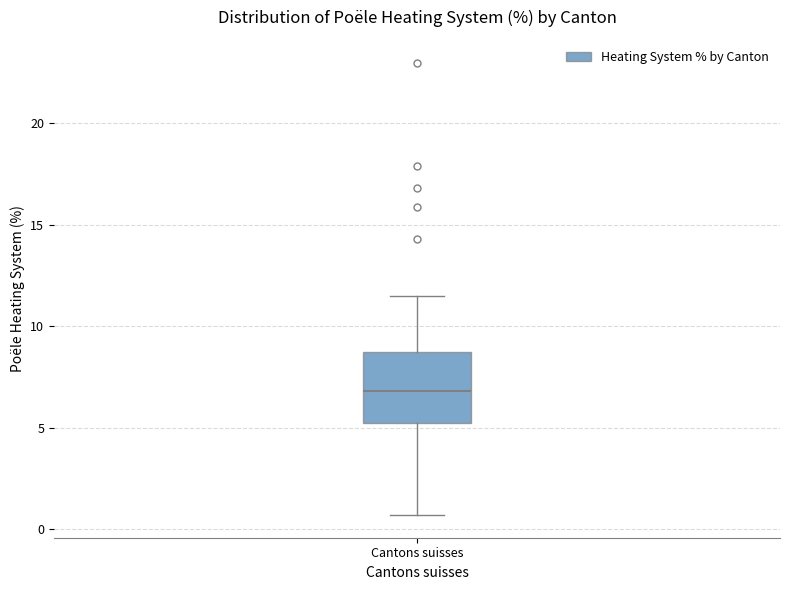

Transcribe this box plot: give where the median line is, the range the box spans, and where the two whiskers end, as read against the y-axis. The values are not printed on the chart, so give them approximately, as read against the axis.

median 7.0, box 5.5 to 9.0, whiskers 0.5 to 11.5